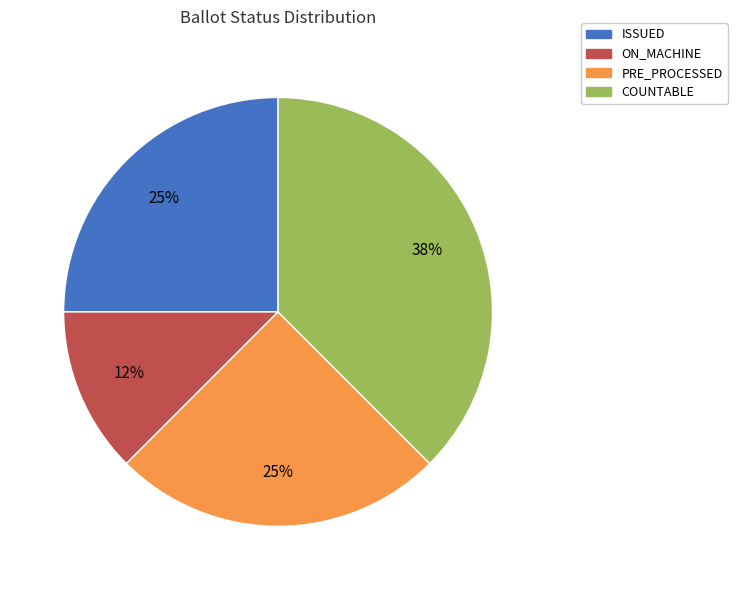

Is there a majority slice in this chart?

No